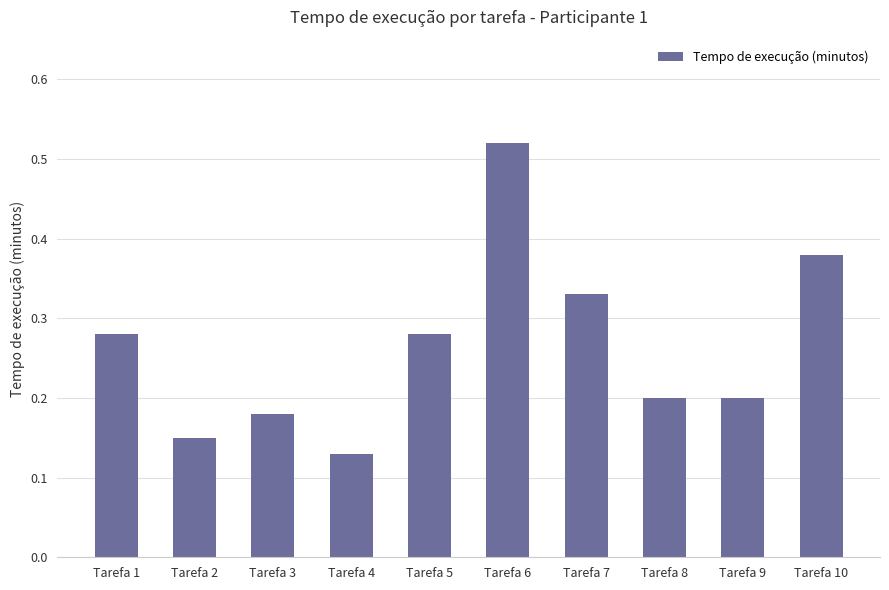

What is the sum of the values at Tarefa 9 and Tarefa 6?

0.7